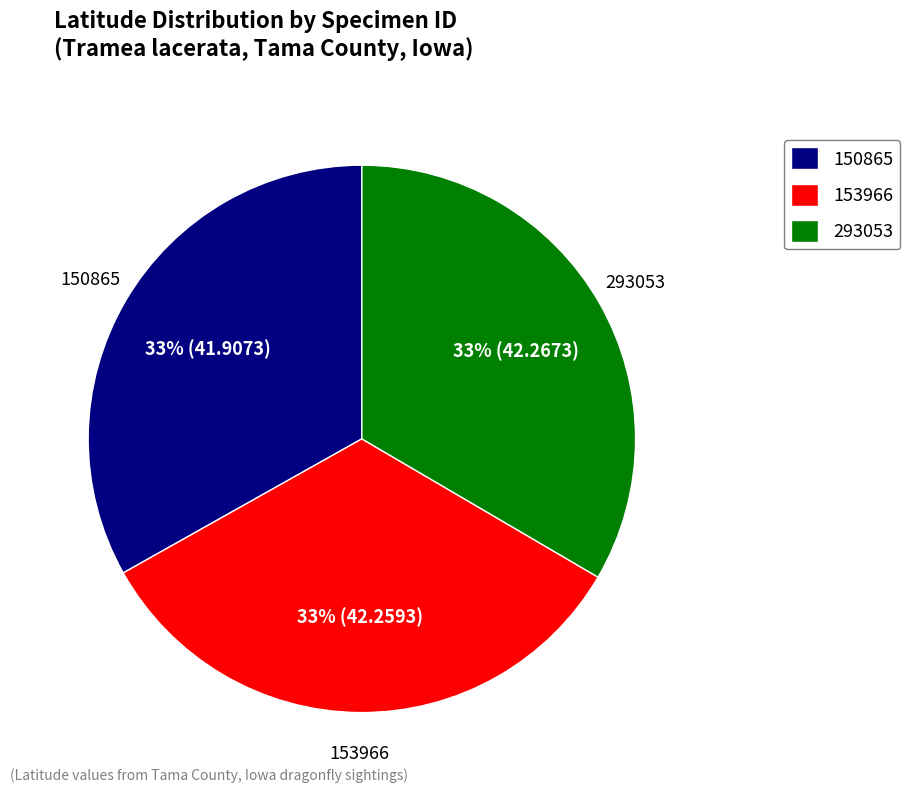

What is the ratio of the value at 150865 to the value at 153966?

1.0